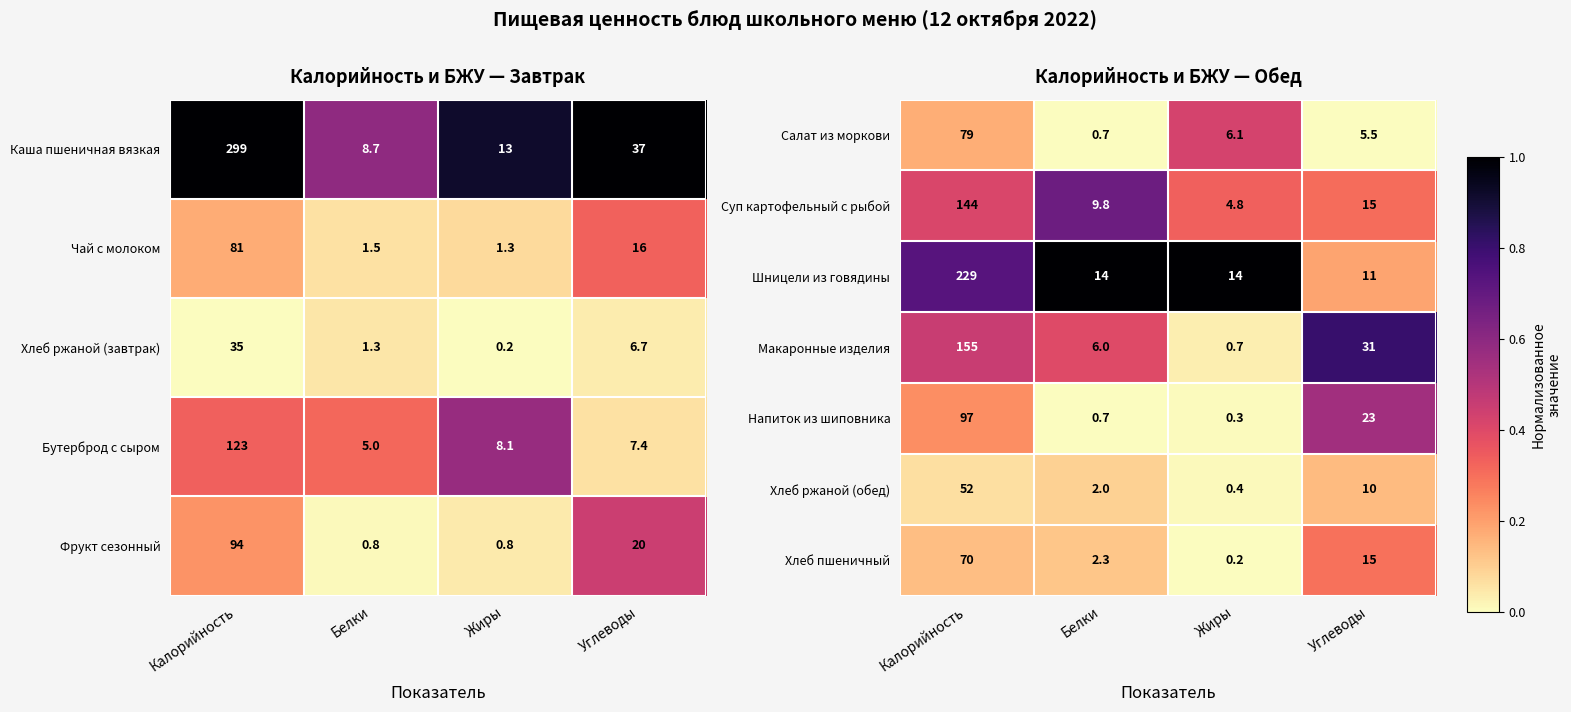

The value of Макаронные изделия at Калорийность is 0.2. True or false?

False